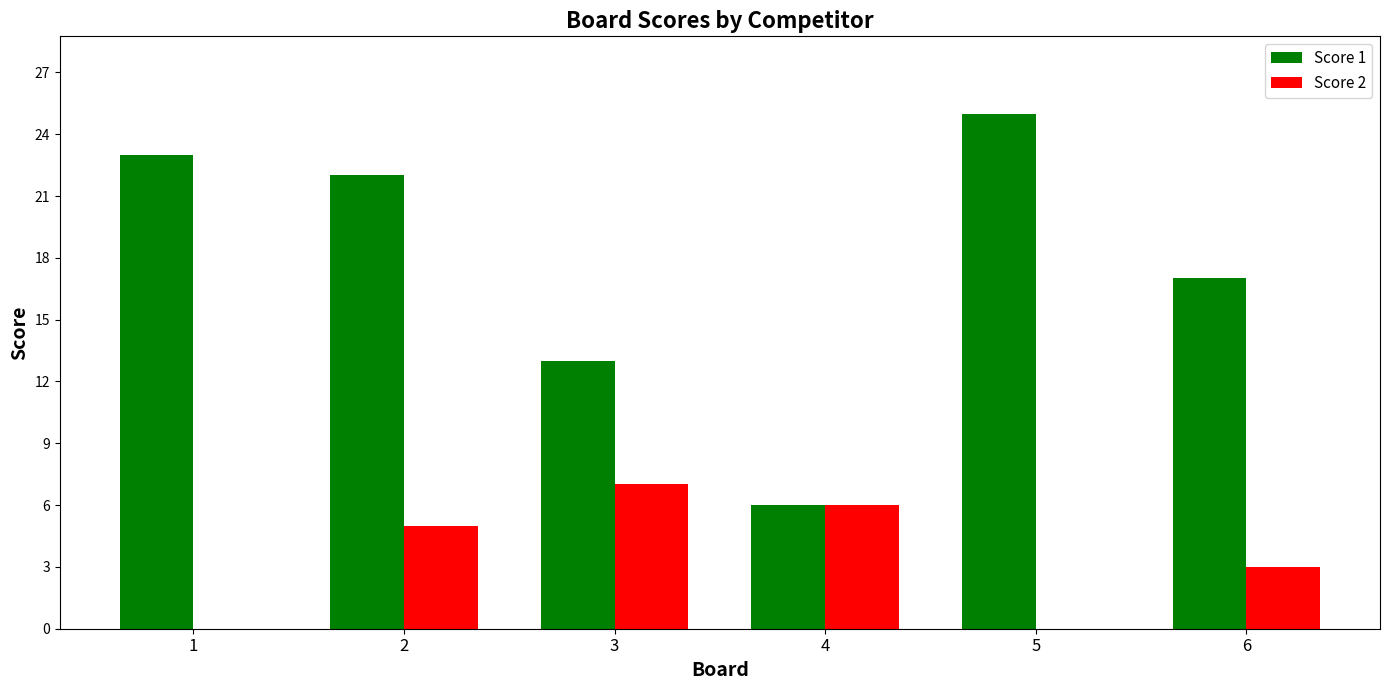

Is the value of Score 2 at 6 greater than the value of Score 1 at 4?

No